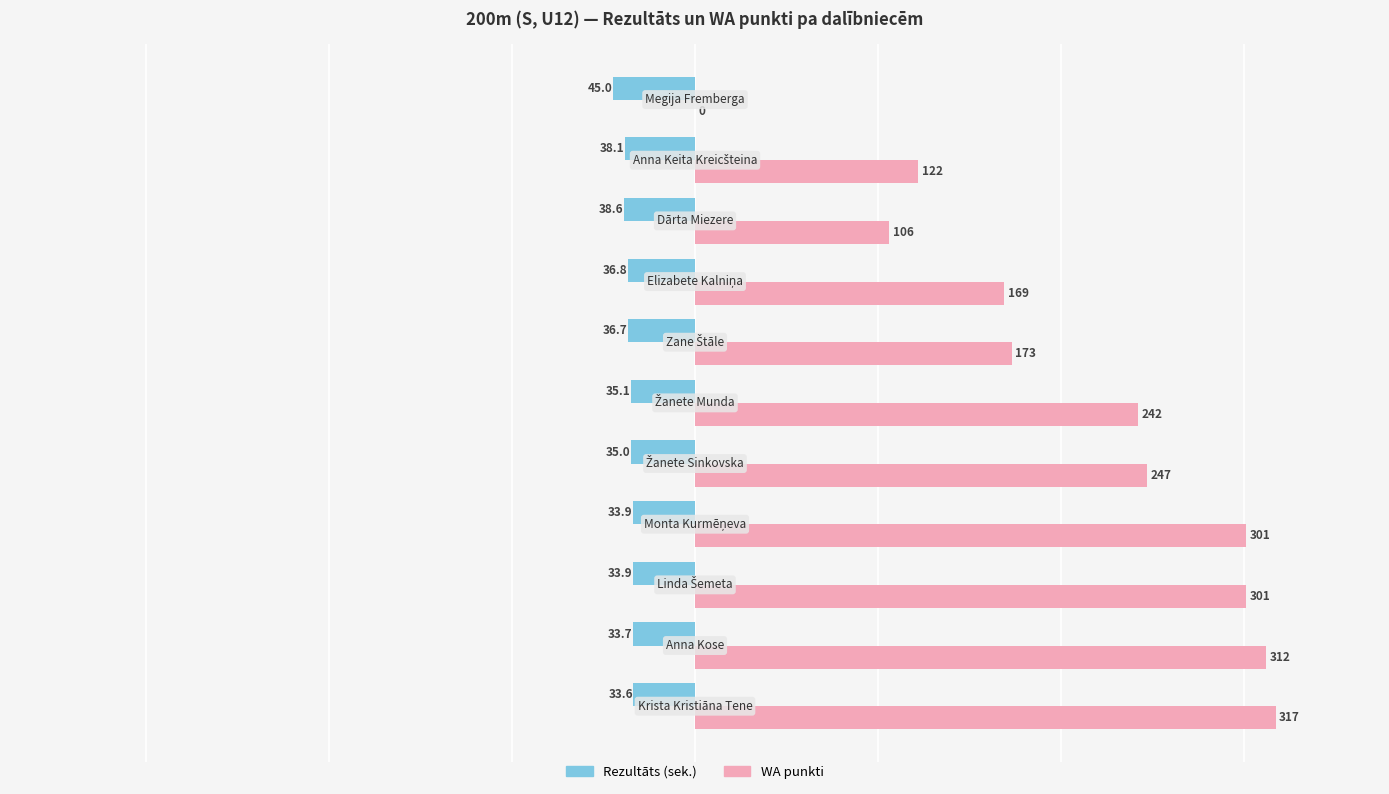

What is the sum of all WA punkti values?

2290.0